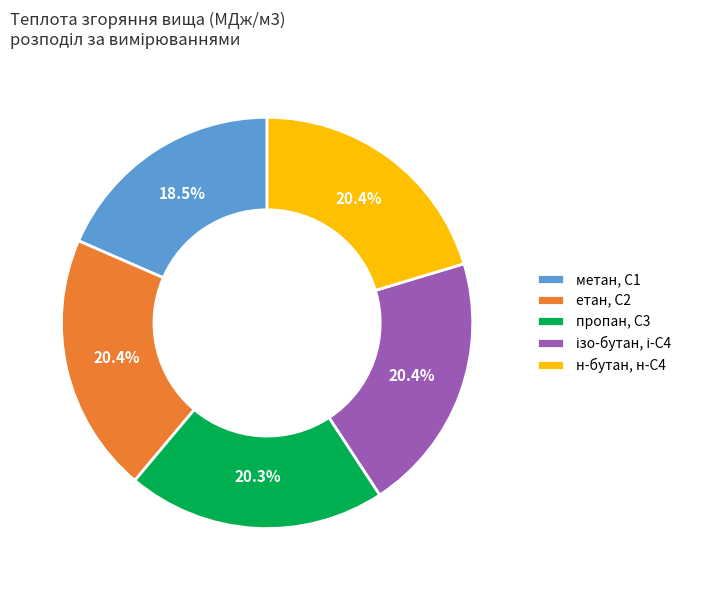

What is the ratio of the value at н-бутан, н-С4 to the value at метан, С1?

1.1